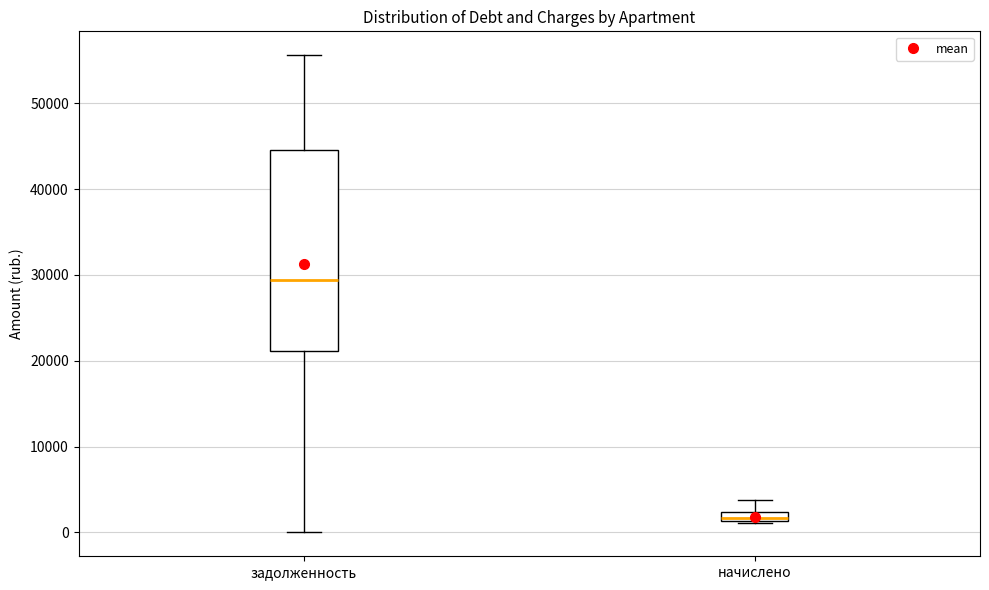

Which box is the tallest, from its lower edge to its upper edge?

задолженность